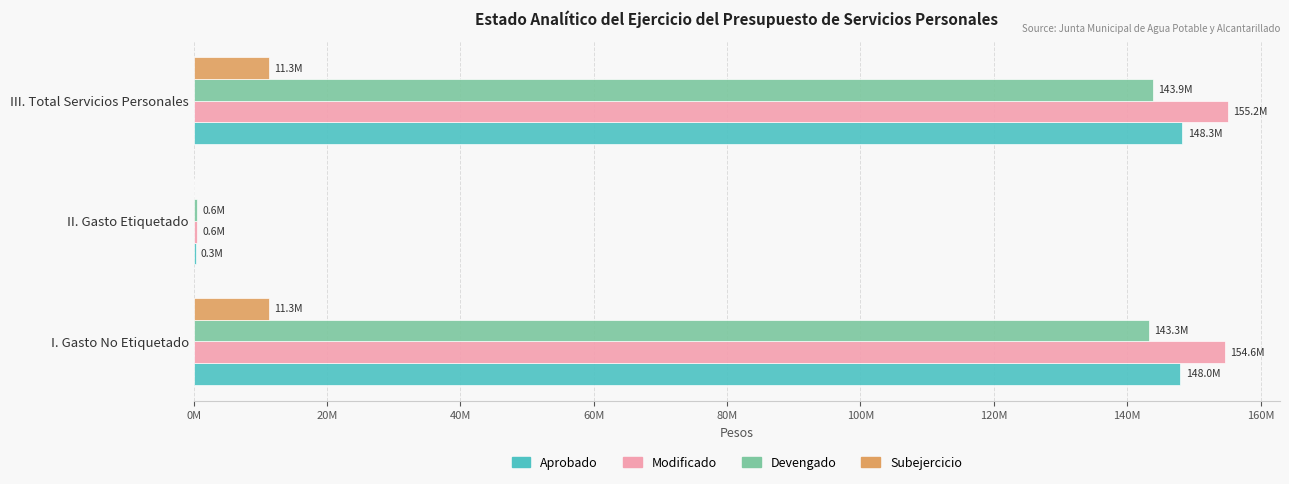

At which label is Aprobado closest to 74297100?

I. Gasto No Etiquetado